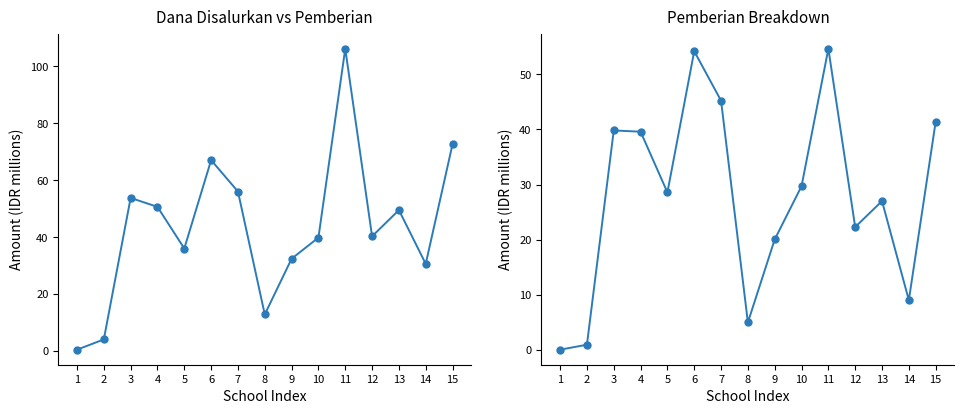

At which label does Dana Disalurkan first exceed 40?

3